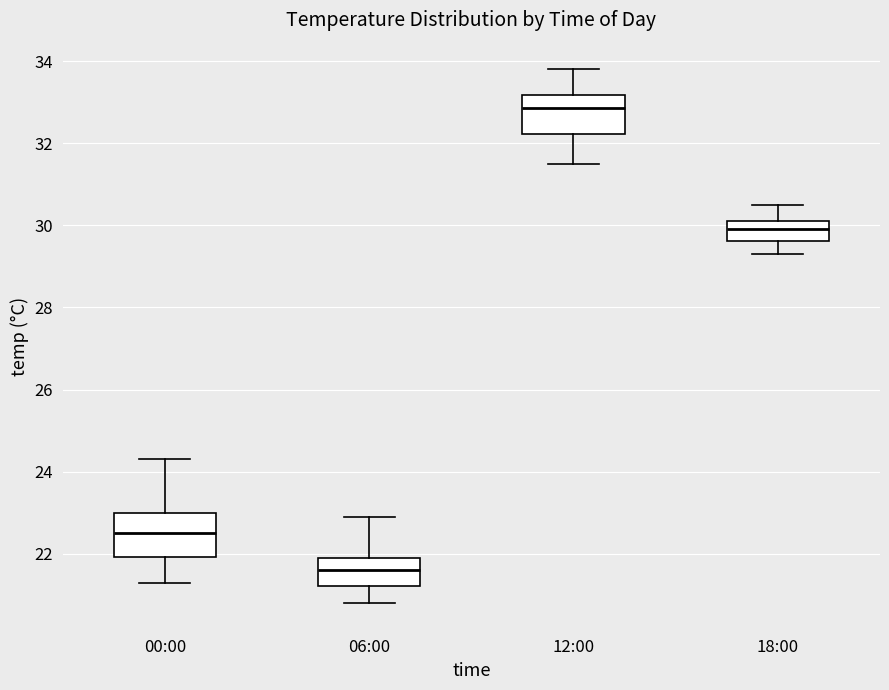

Reading left to right, read every box against the y-axis: the position of its median line, the range the box covers, and the ends of its whiskers. The values are not printed on the chart, so give them approximately, as read against the axis.

00:00: median 22.6, box 22.0 to 23.0, whiskers 21.4 to 24.4
06:00: median 21.6, box 21.2 to 22.0, whiskers 20.8 to 23.0
12:00: median 32.8, box 32.2 to 33.2, whiskers 31.6 to 33.8
18:00: median 30.0, box 29.6 to 30.2, whiskers 29.4 to 30.6